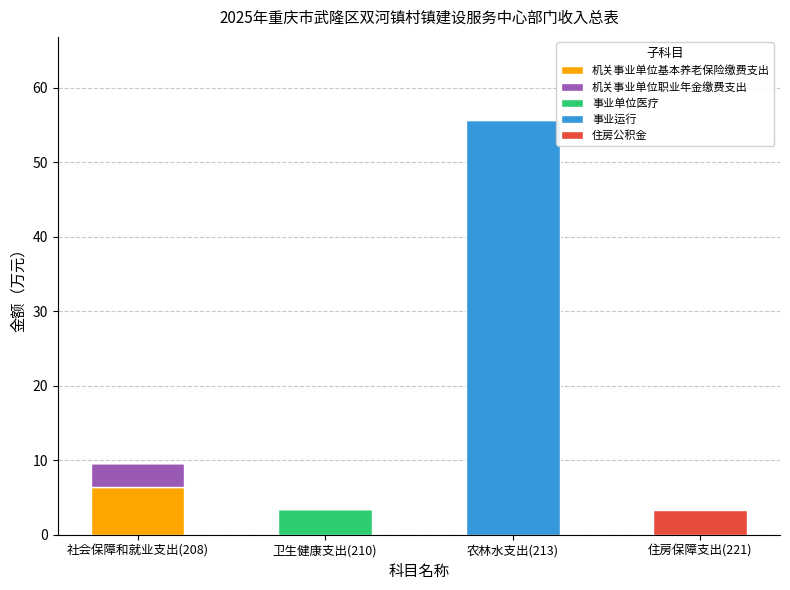

Count the number of data series in this chart.

5